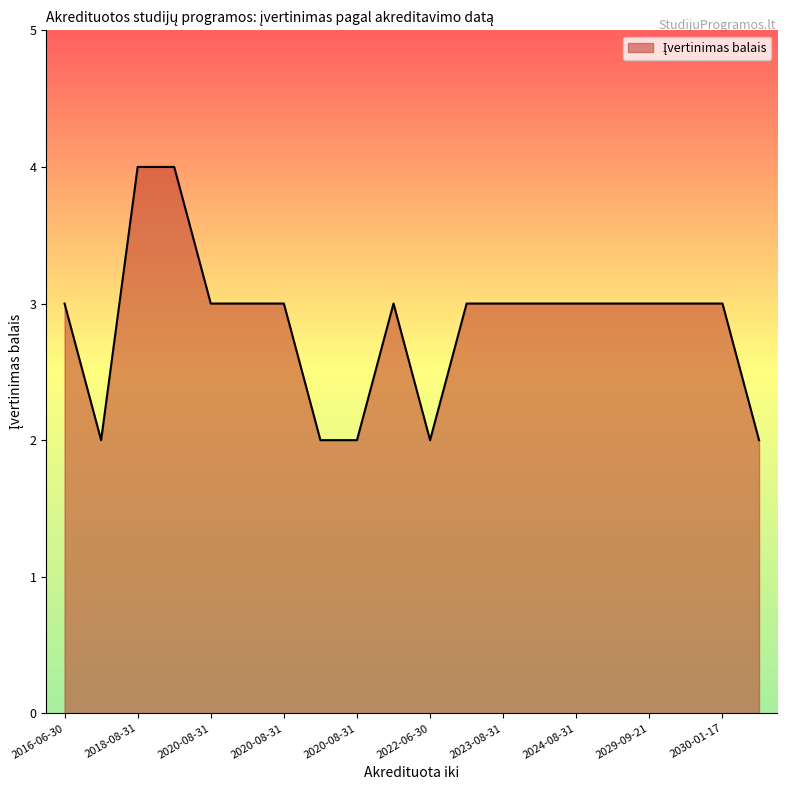

What is the maximum value shown in the chart?

4